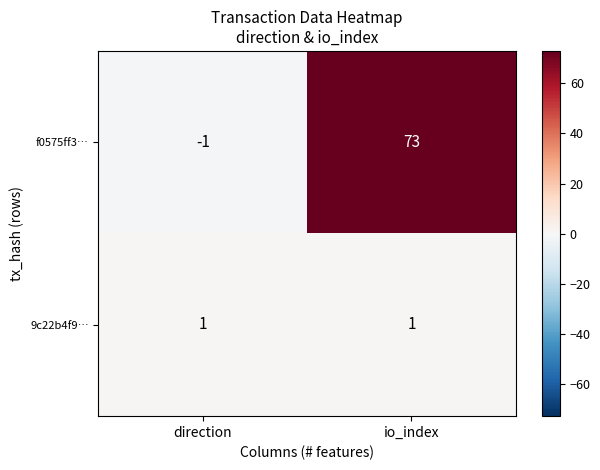

At io_index, list the series in order from smallest to largest.

9c22b4f9…, f0575ff3…